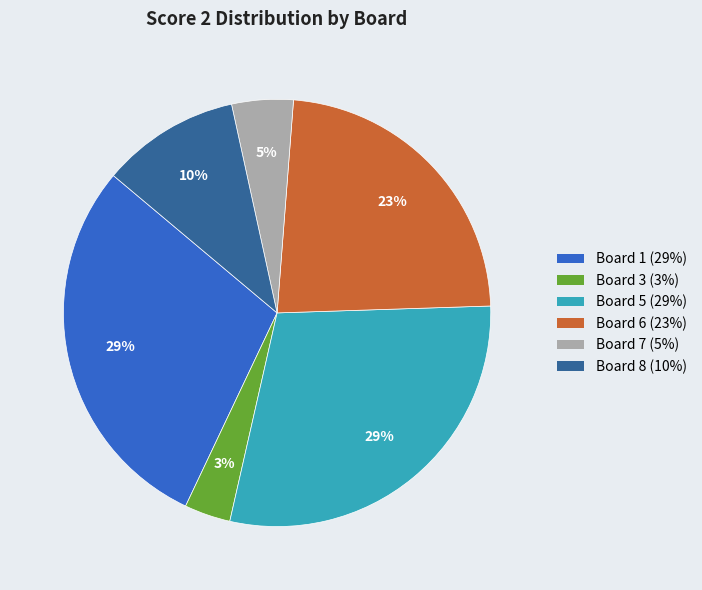

How many segments does this pie chart have?

6